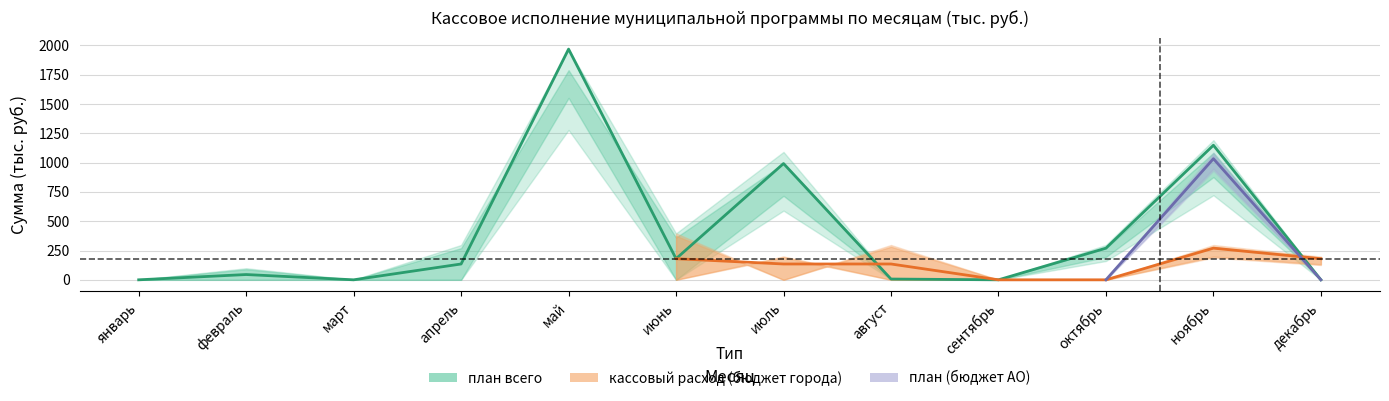

Which series has the largest total across all categories?

план всего